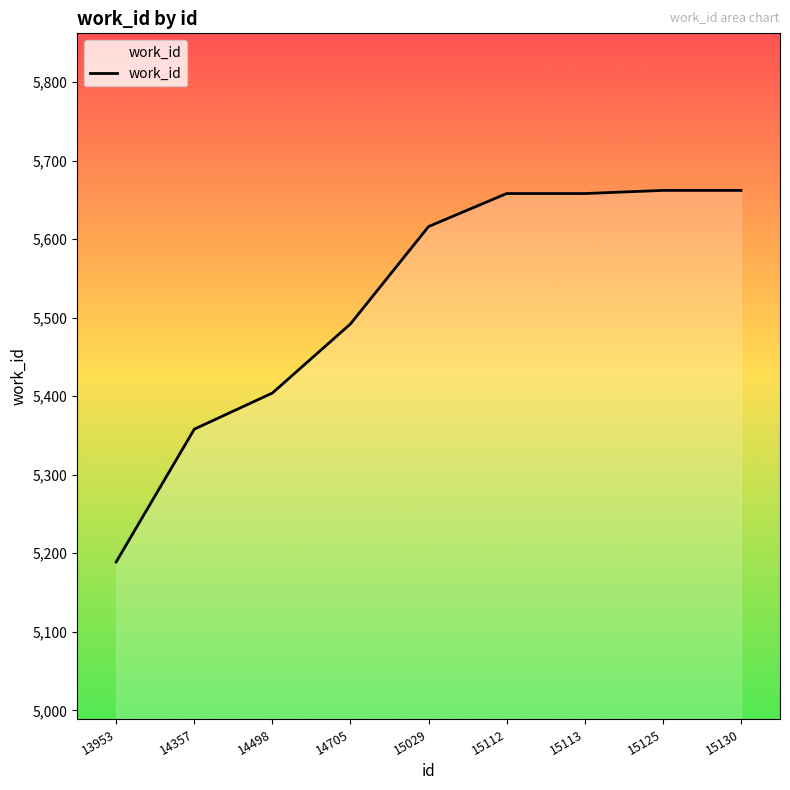

Reading left to right, extract all data points from this chart.

13953=5189	14357=5358	14498=5404	14705=5492	15029=5616	15112=5658	15113=5658	15125=5662	15130=5662